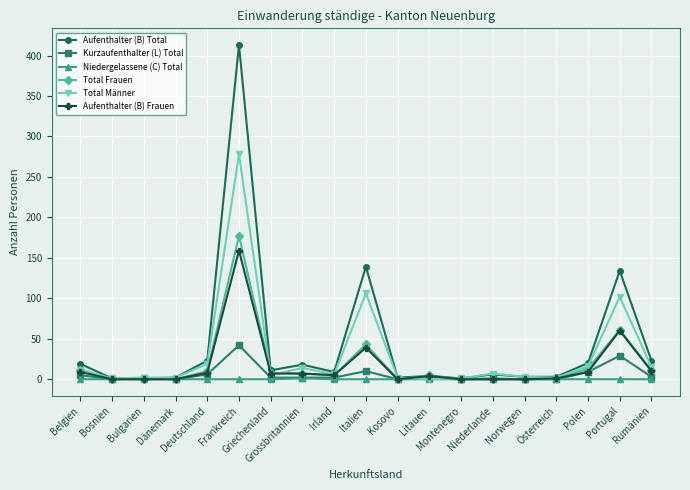

True or false: Aufenthalter (B) Total has more than 1 points higher than both neighbors.

True